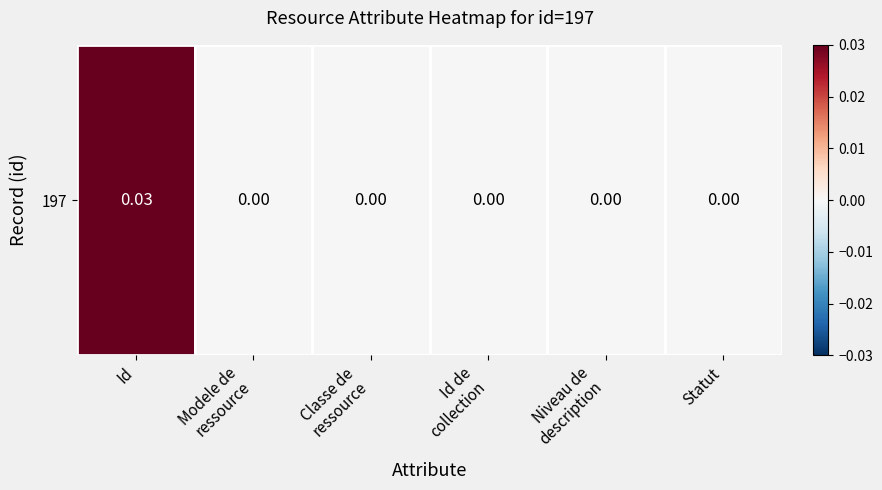

Is it true that the value at Modele de
ressource is 0.0?

True